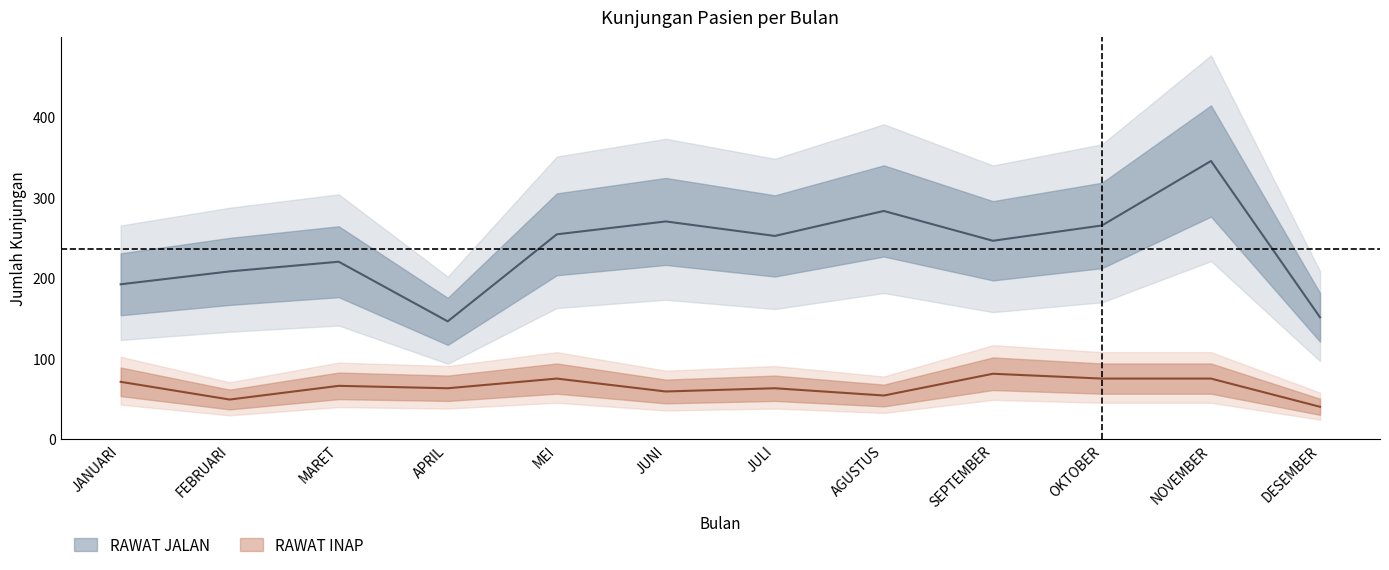

At DESEMBER, list the series in order from smallest to largest.

RAWAT INAP, RAWAT JALAN